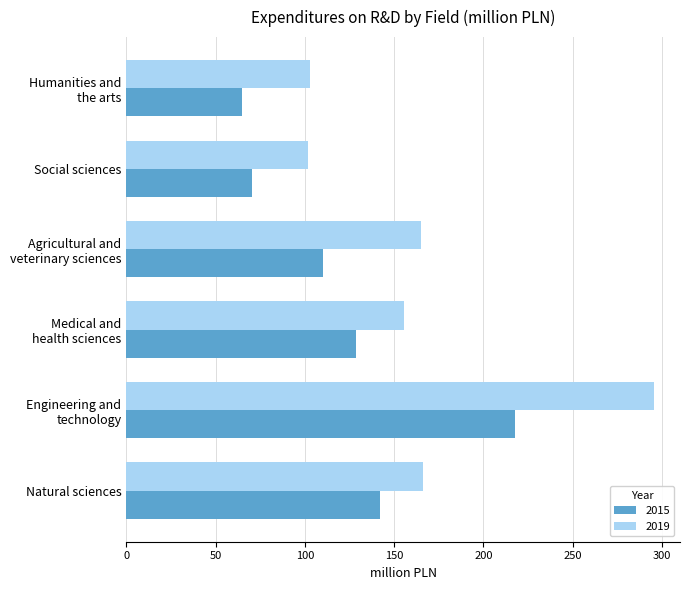

Rank the series by their average value, from lowest to highest.

2015, 2019